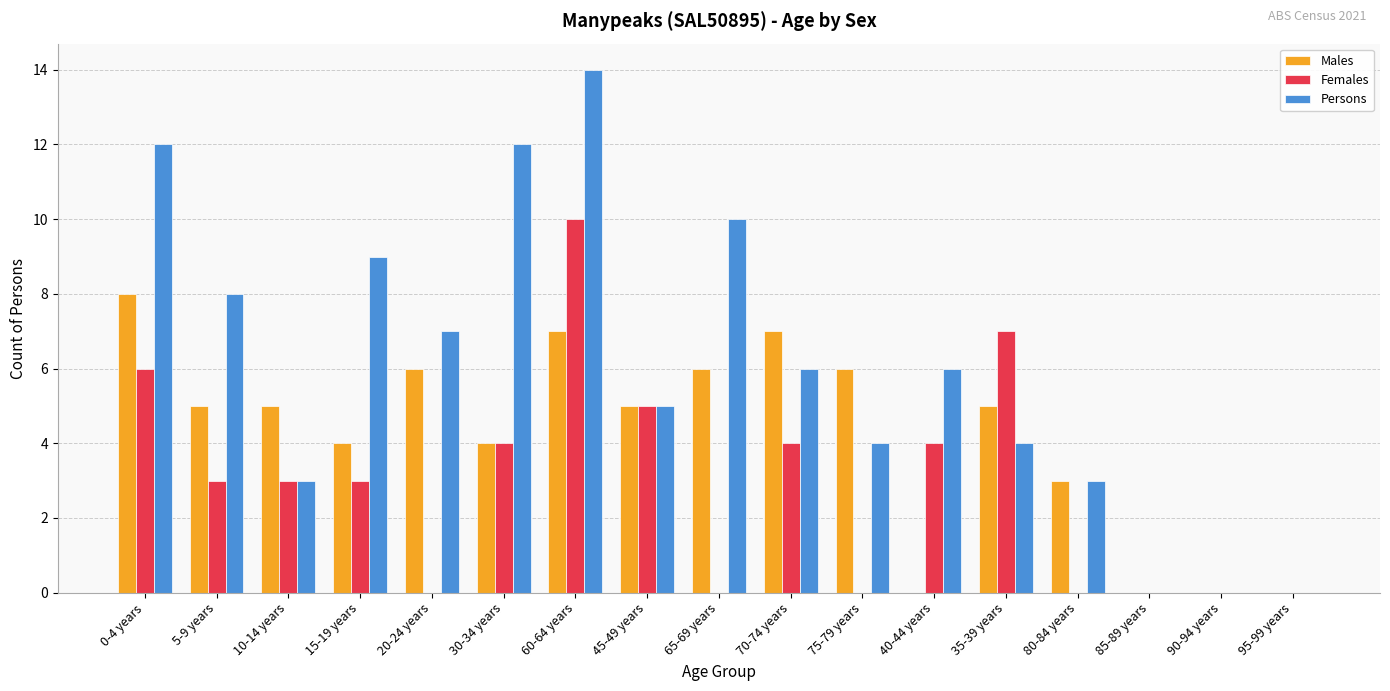

Read the Males value at 75-79 years.

6